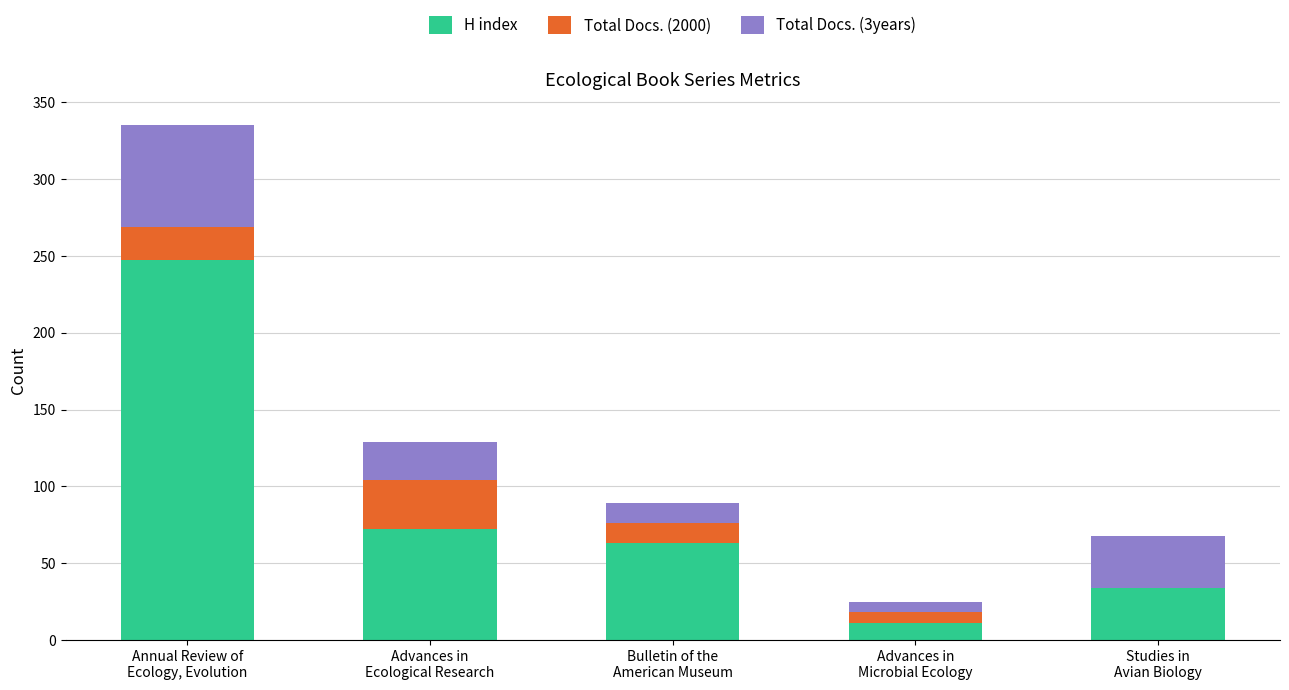

Are the bars grouped side by side (vs. stacked)?

No